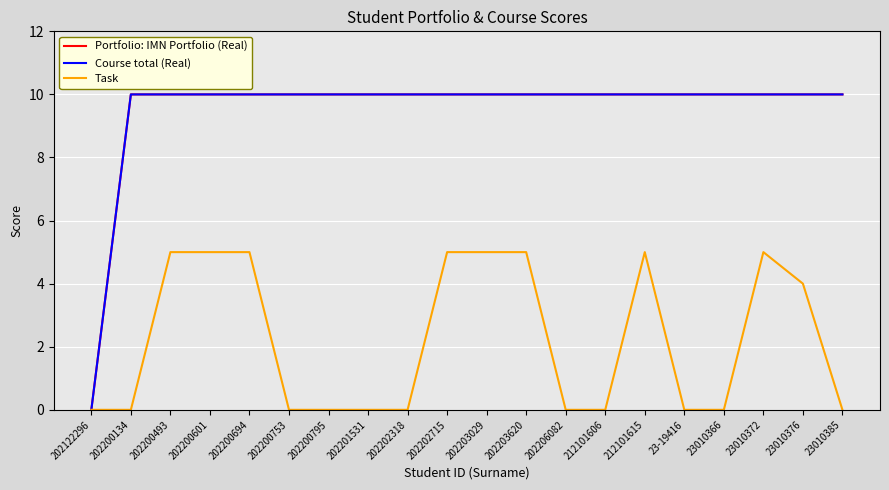

Reading left to right, extract all data points from this chart.

Portfolio: IMN Portfolio (Real): 202122296=0	202200134=10	202200493=10	202200601=10	202200694=10	202200753=10	202200795=10	202201531=10	202202318=10	202202715=10	202203029=10	202203620=10	202206082=10	212101606=10	212101615=10	23-19416=10	23010366=10	23010372=10	23010376=10	23010385=10
Course total (Real): 202122296=0	202200134=10	202200493=10	202200601=10	202200694=10	202200753=10	202200795=10	202201531=10	202202318=10	202202715=10	202203029=10	202203620=10	202206082=10	212101606=10	212101615=10	23-19416=10	23010366=10	23010372=10	23010376=10	23010385=10
Task: 202122296=0	202200134=0	202200493=5	202200601=5	202200694=5	202200753=0	202200795=0	202201531=0	202202318=0	202202715=5	202203029=5	202203620=5	202206082=0	212101606=0	212101615=5	23-19416=0	23010366=0	23010372=5	23010376=4	23010385=0